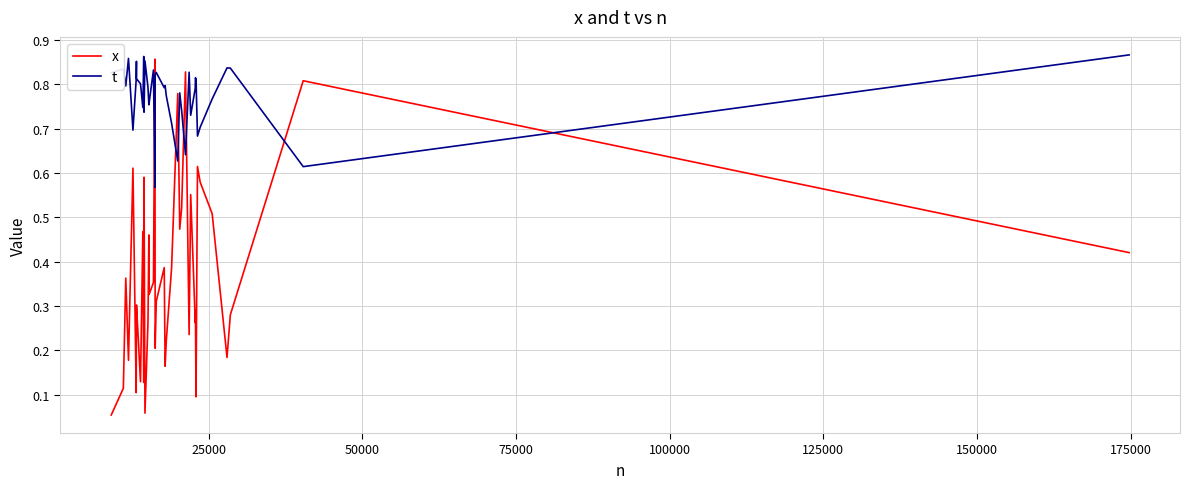

Does the chart display data point markers on the line(s)?

No